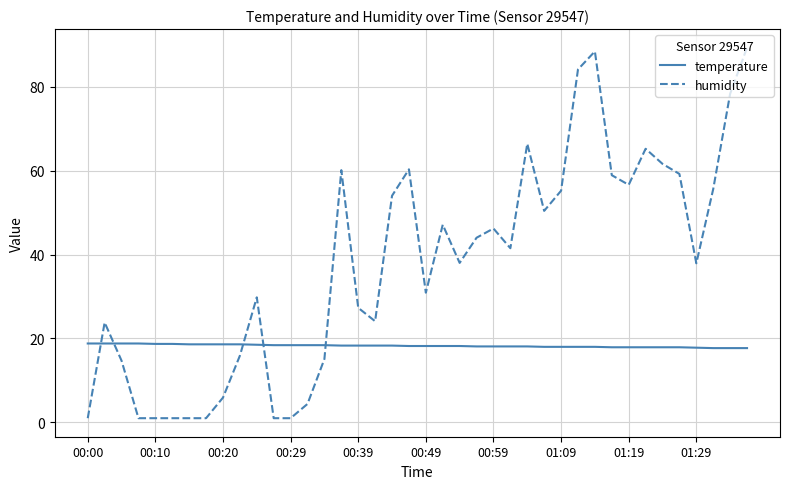

What is the minimum value for temperature?

17.7